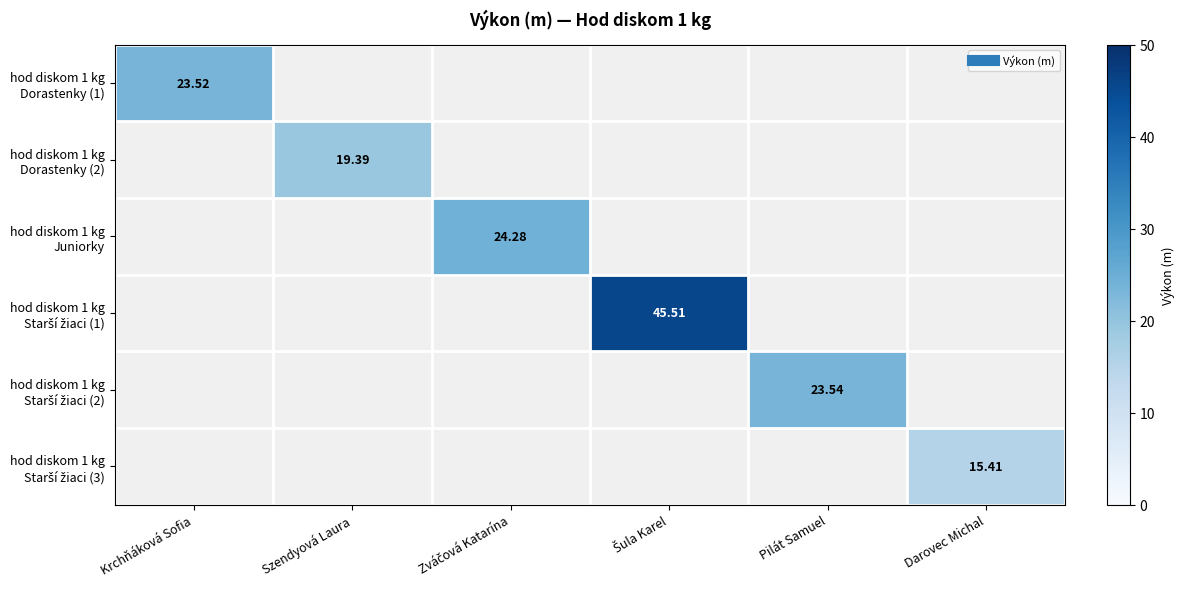

The value of hod diskom 1 kg Starší žiaci (1) at Zváčová Katarína is 30.0. True or false?

False